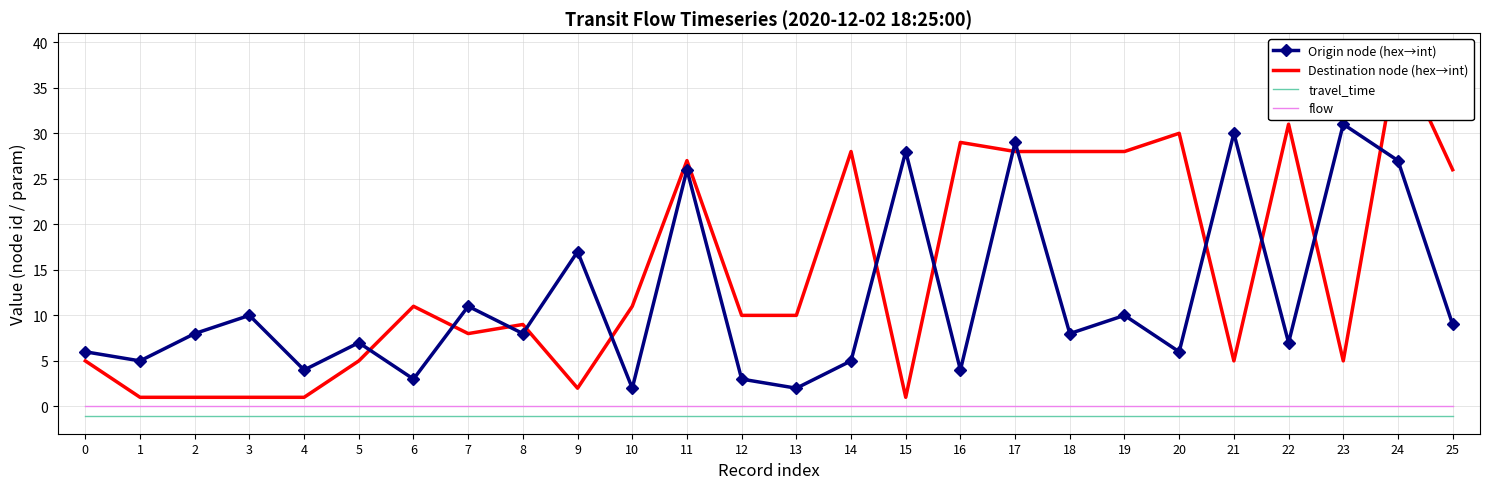

True or false: travel_time and Origin node (hex→int) intersect in this chart.

False